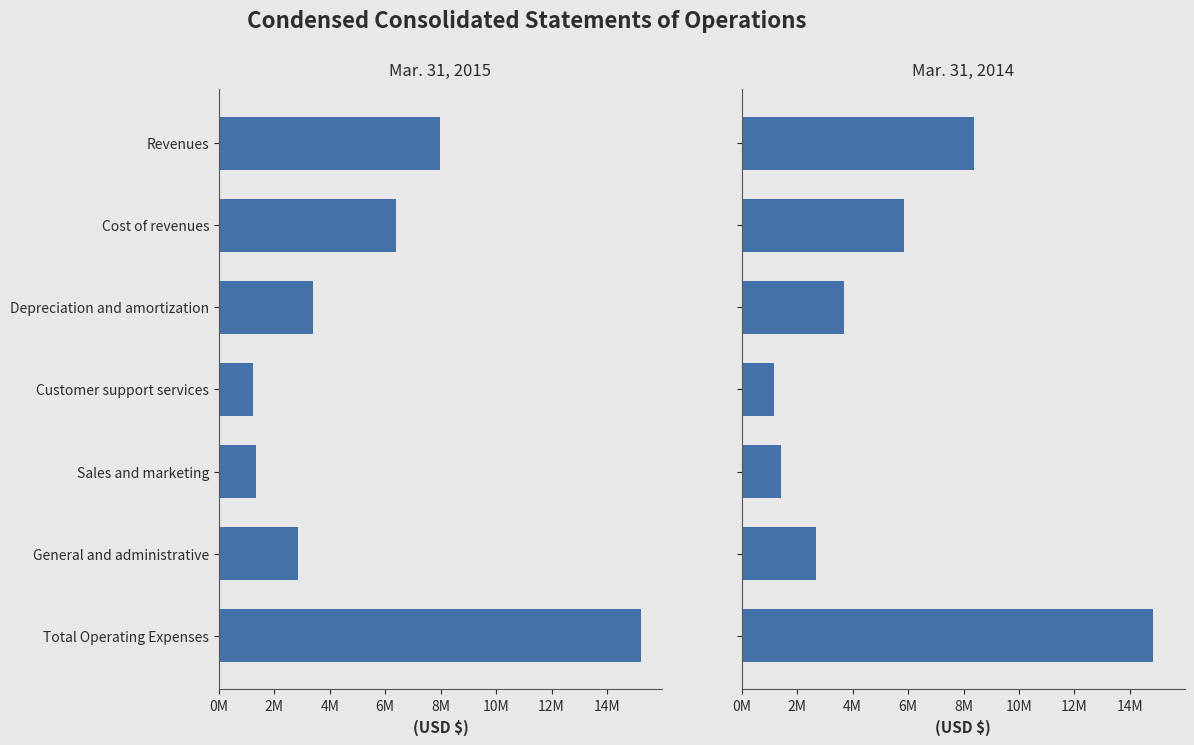

How many distinct data groups are displayed?

2